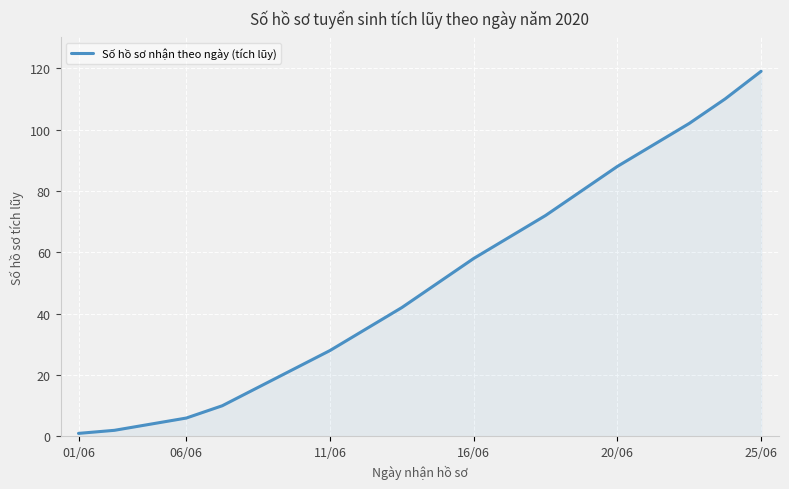

What is the greatest value displayed?

119